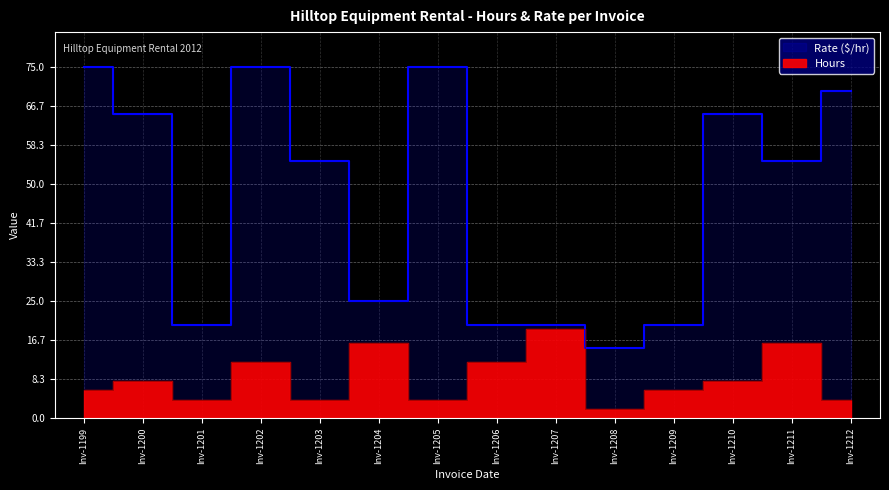

True or false: Hours and Rate cross at least once.

False